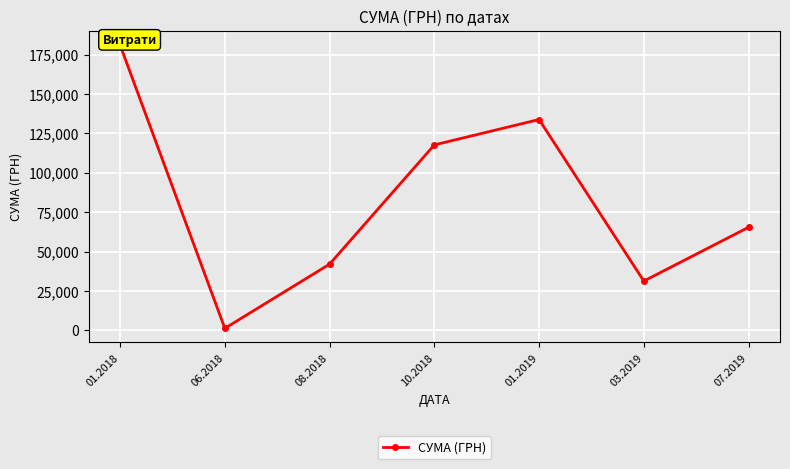

List the labels in order of value, smallest first.

06.2018, 03.2019, 08.2018, 07.2019, 10.2018, 01.2019, 01.2018